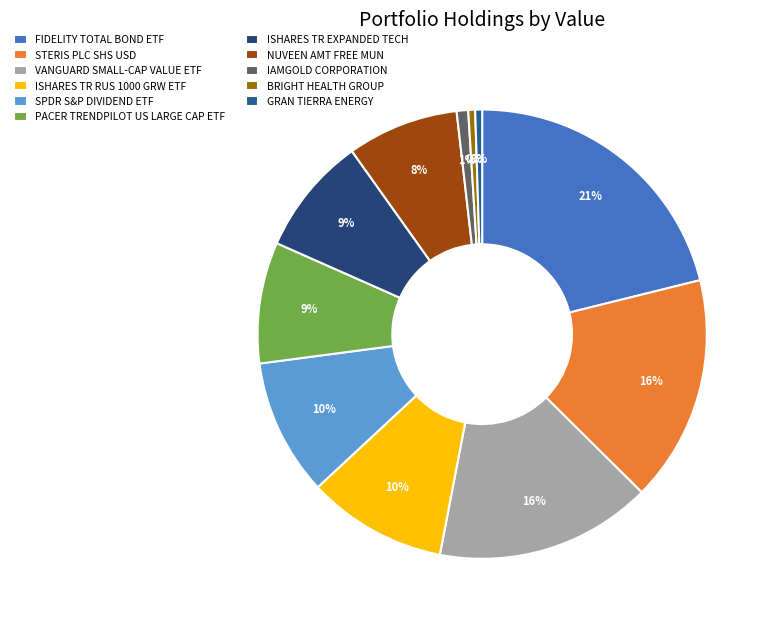

What is the change in value from FIDELITY TOTAL BOND ETF to ISHARES TR EXPANDED TECH?

-305000